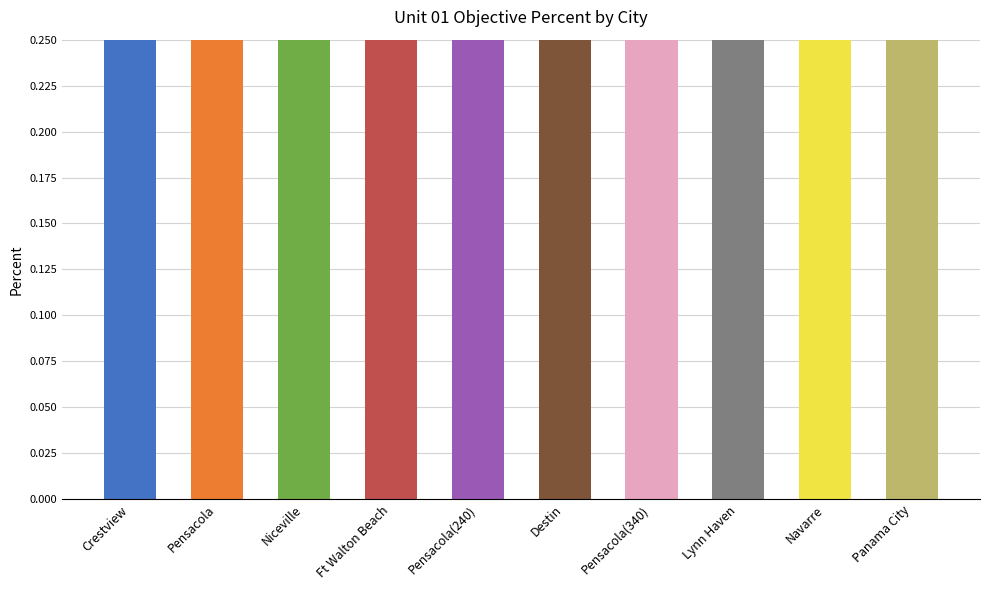

What is the difference between the maximum and second lowest values?

0.2